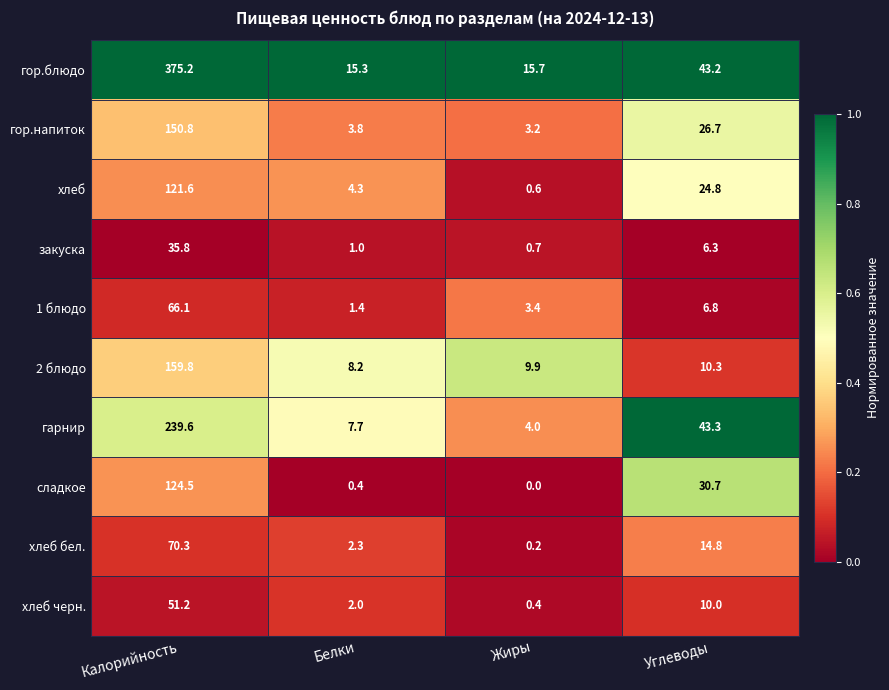

Count the number of categories in the chart.

4